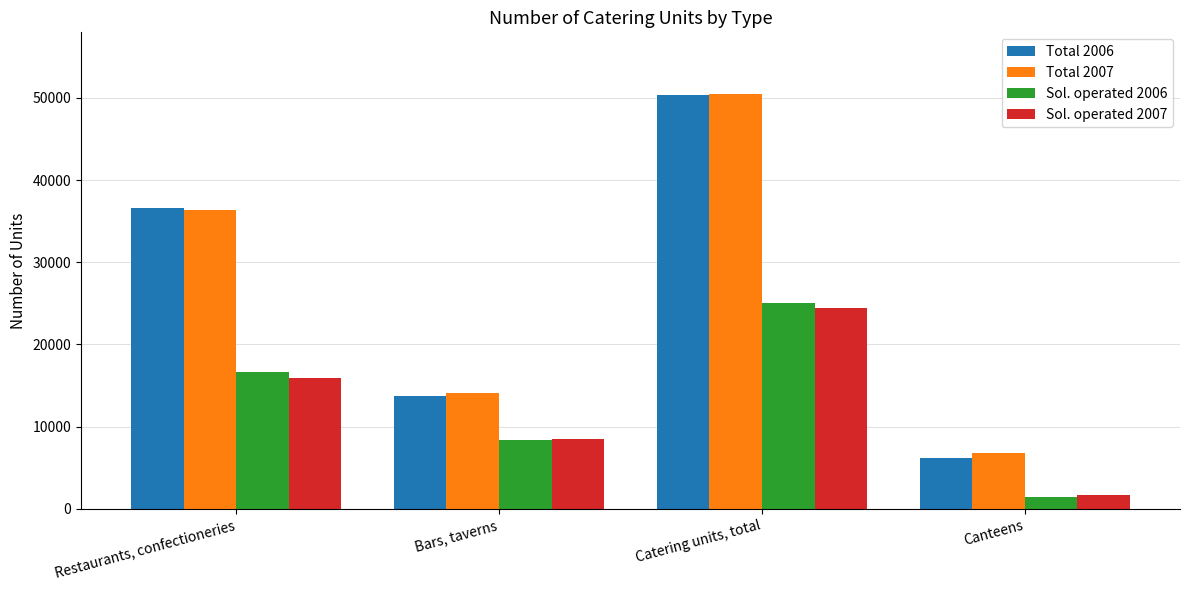

Between Bars, taverns and Catering units, total, which series saw the biggest shift?

Total 2006